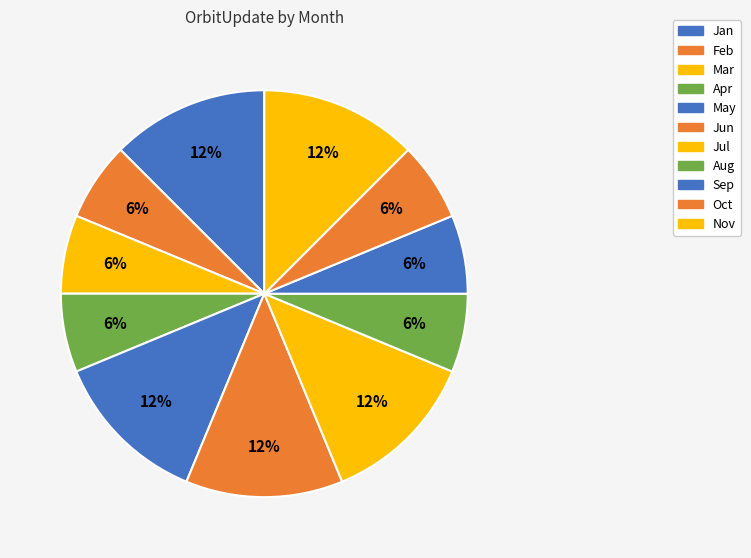

What percentage do Mar and May together represent?

18.8%